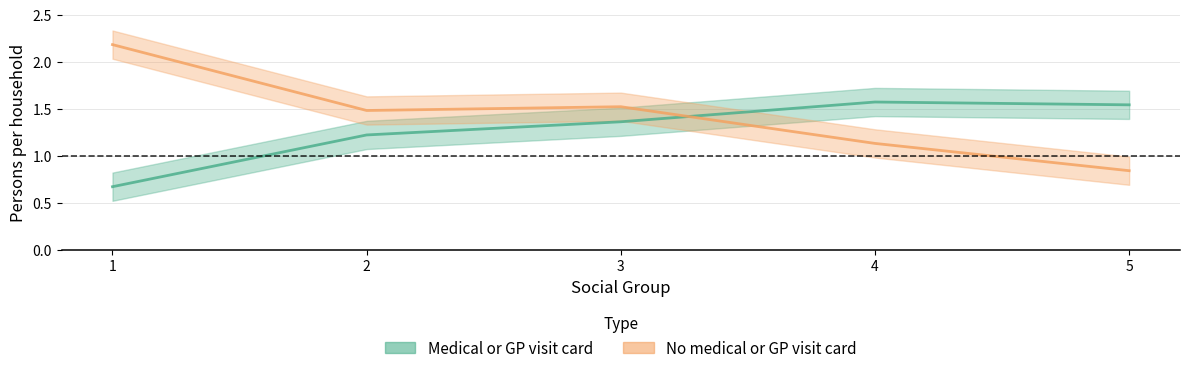

How many distinct data groups are displayed?

2